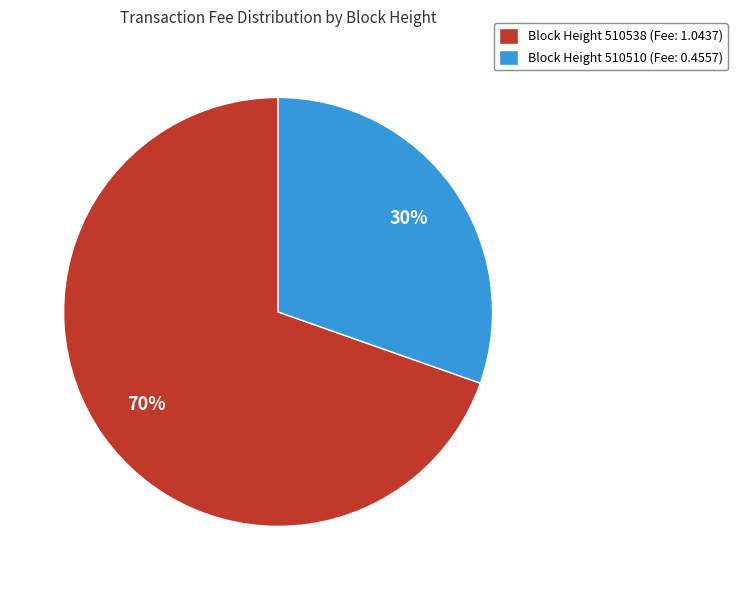

Which slice is the smallest?

Block Height 510510 (Fee: 0.4557)